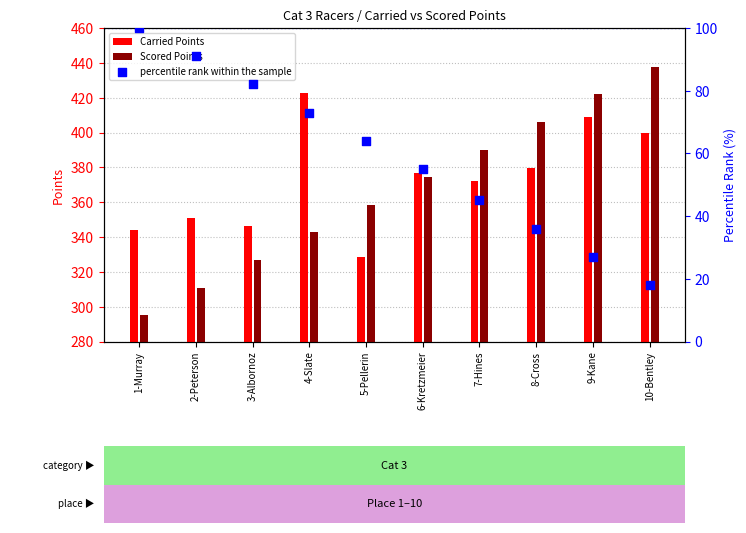

Which series reaches the maximum Y coordinate?

Scored Points